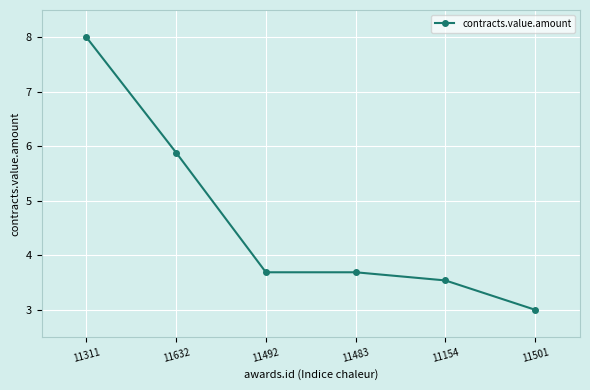

What is the sum of the values at 11492 and 11311?

11.7